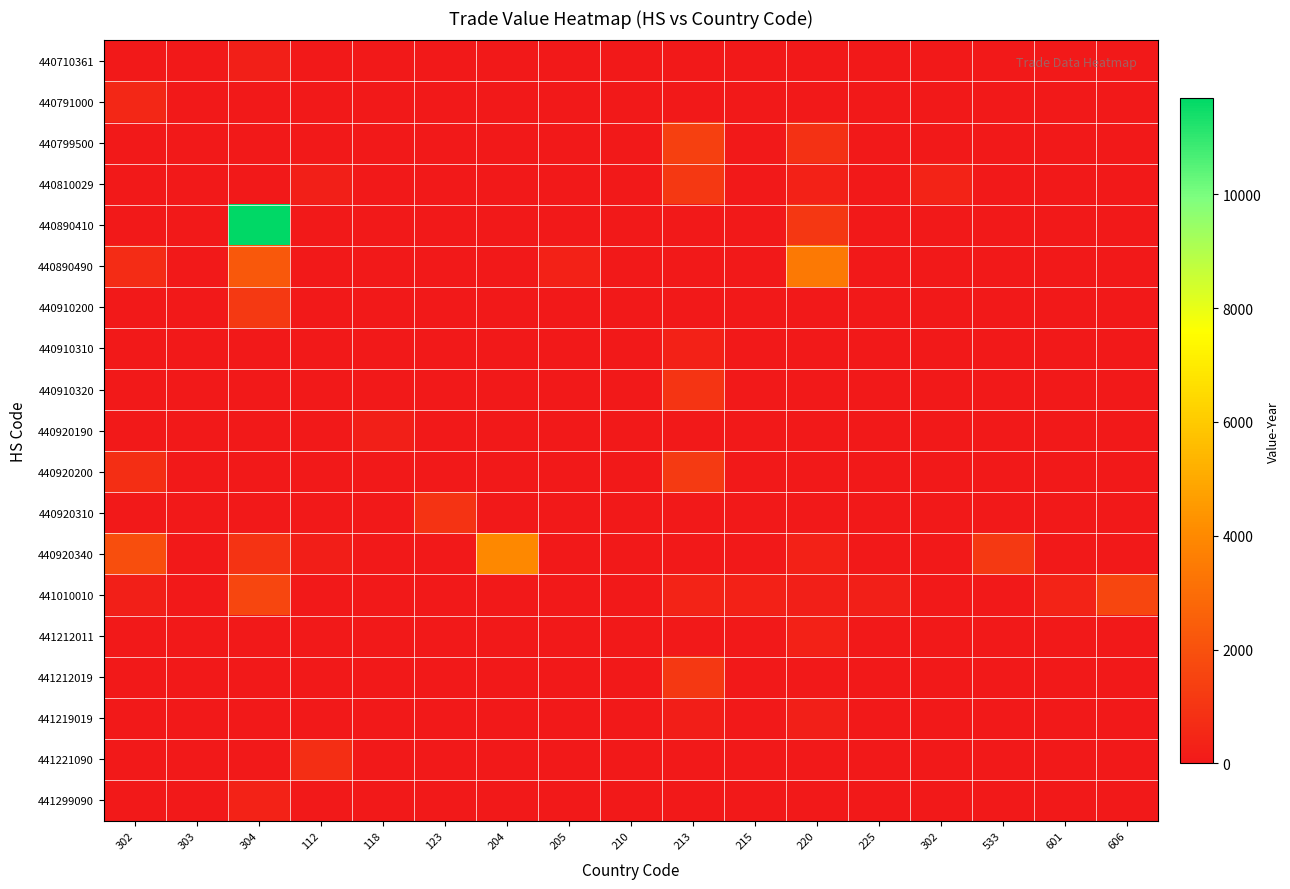

Which series has the widest spread of values?

440890410